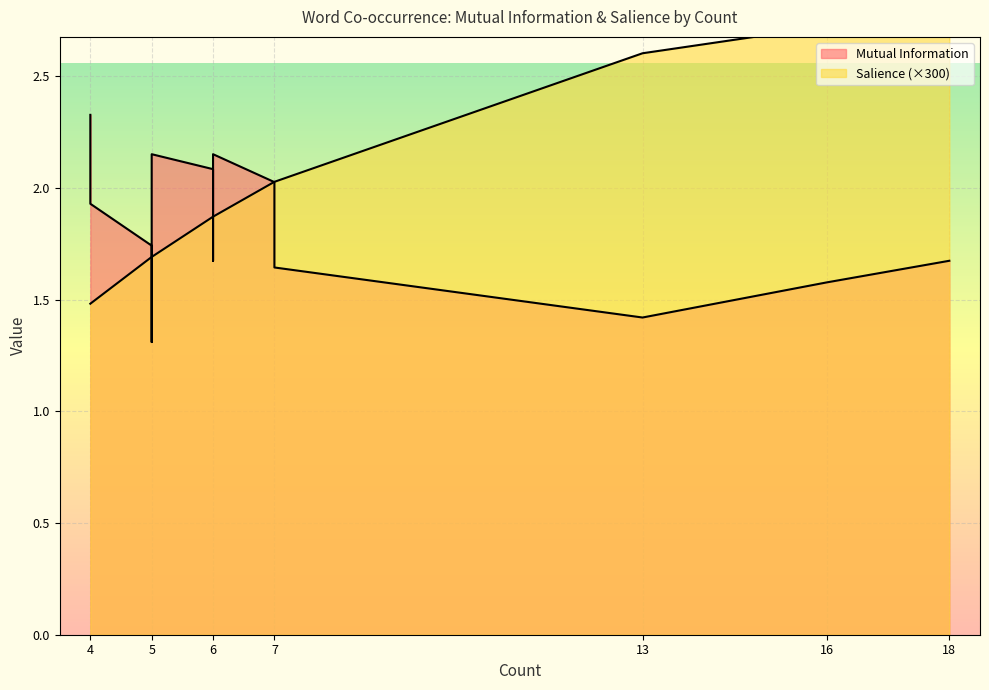

Where do Salience and Mutual Information first cross each other?

7 and 6